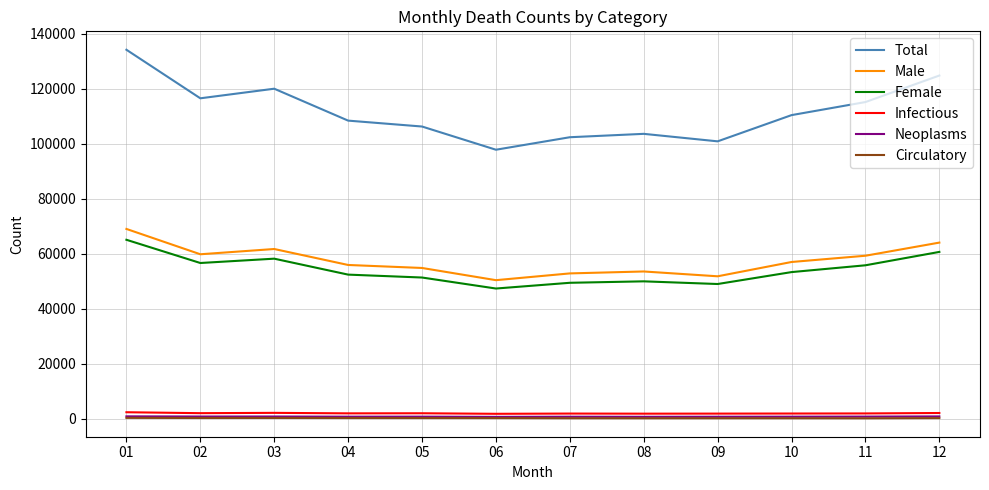

How many lines are shown in the chart?

6